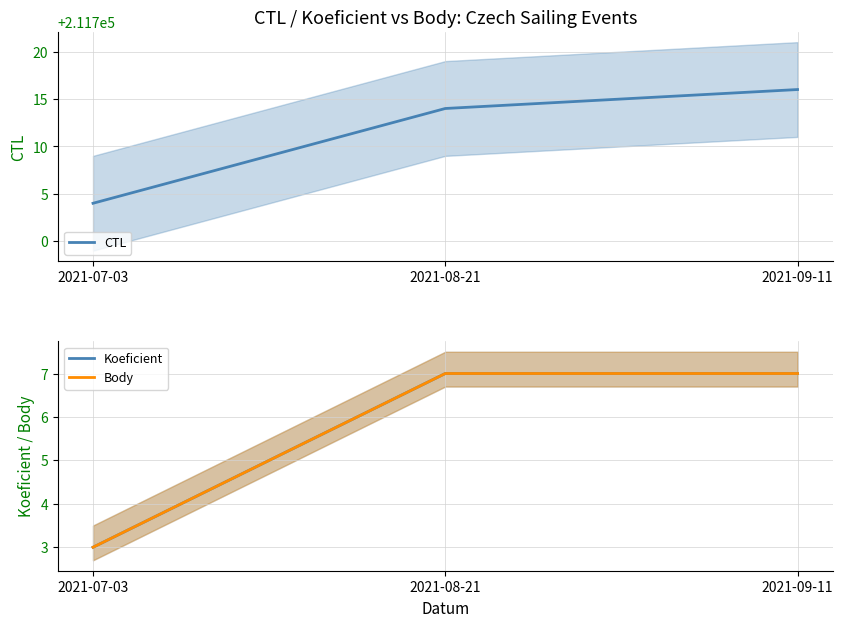

What is the spread (max minus min) of values at 2021-09-11?

211709